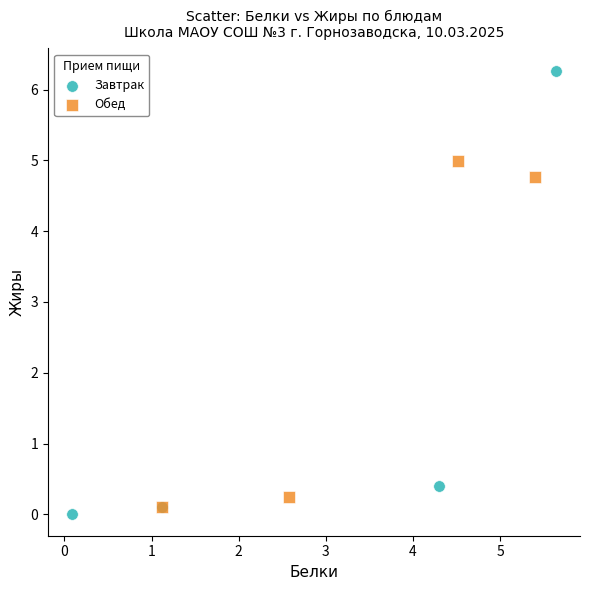

What are all the series names shown in the legend?

Завтрак, Обед